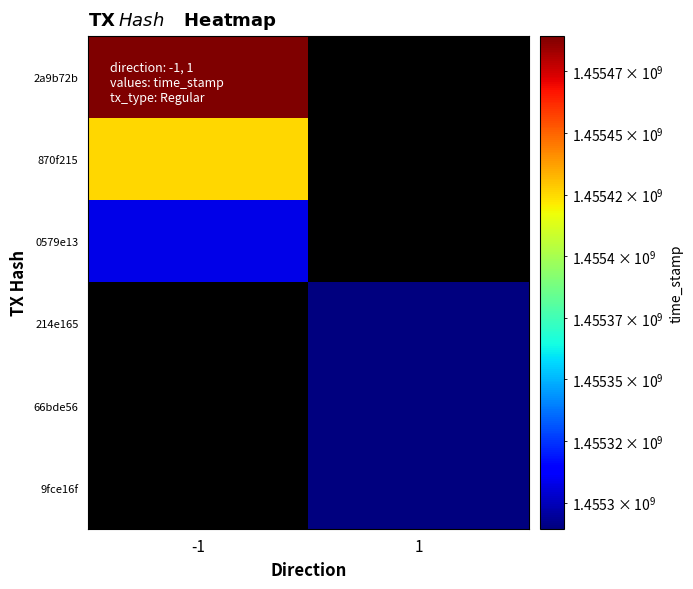

Reading right to left, extract all data points from this chart.

2a9b72b: 1=0	-1=1455489362
870f215: 1=0	-1=1455425712
0579e13: 1=0	-1=1455307396
214e165: 1=1455289656	-1=0
66bde56: 1=1455289530	-1=0
9fce16f: 1=1455289364	-1=0